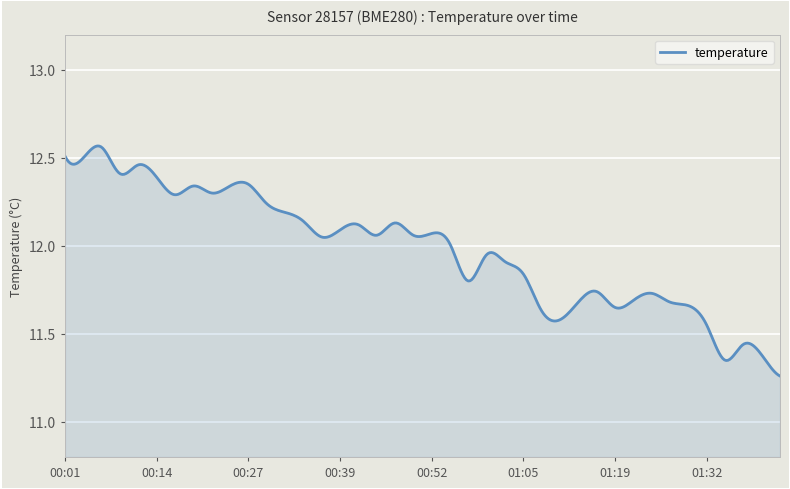

What is the difference between the maximum and minimum values?

1.3